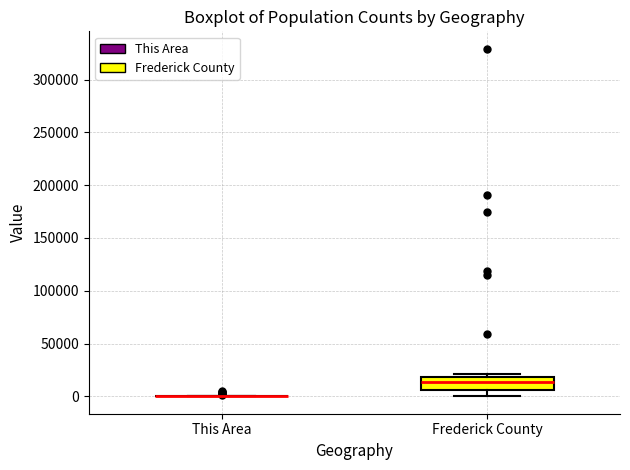

Which box is the tallest, from its lower edge to its upper edge?

Frederick County